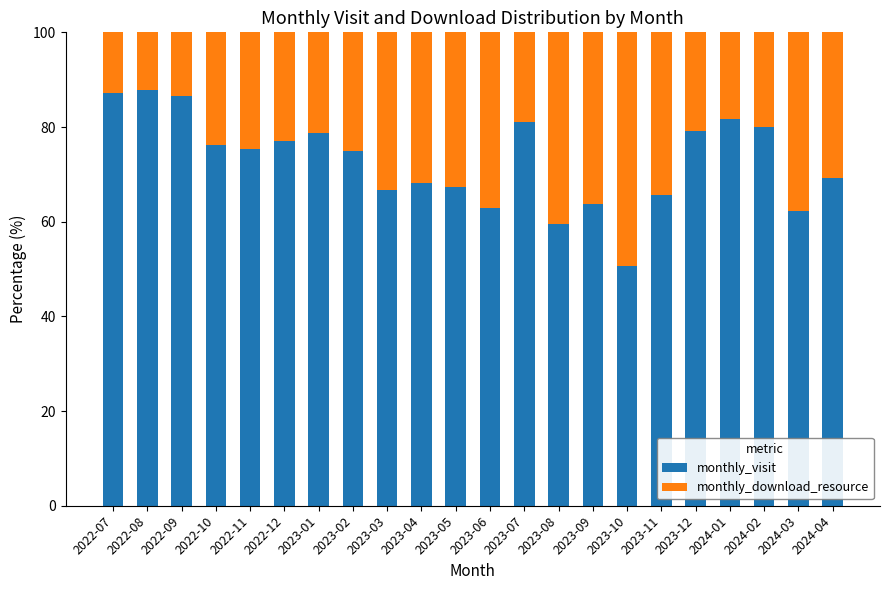

What is the difference between the monthly_visit values at 2023-03 and 2023-01?

12.1